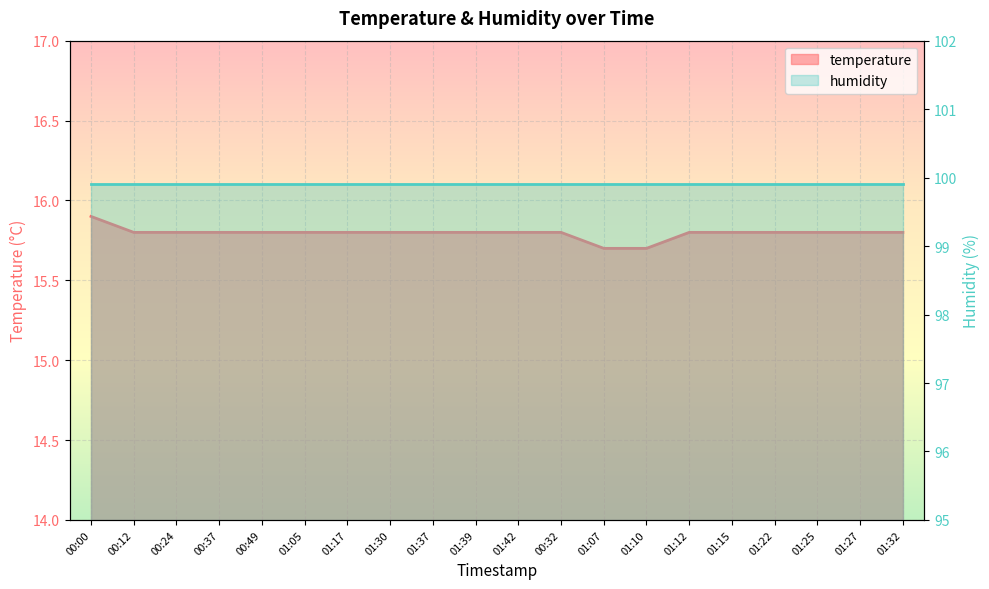

The chart shows a value of 28.1 at 01:12. True or false?

False